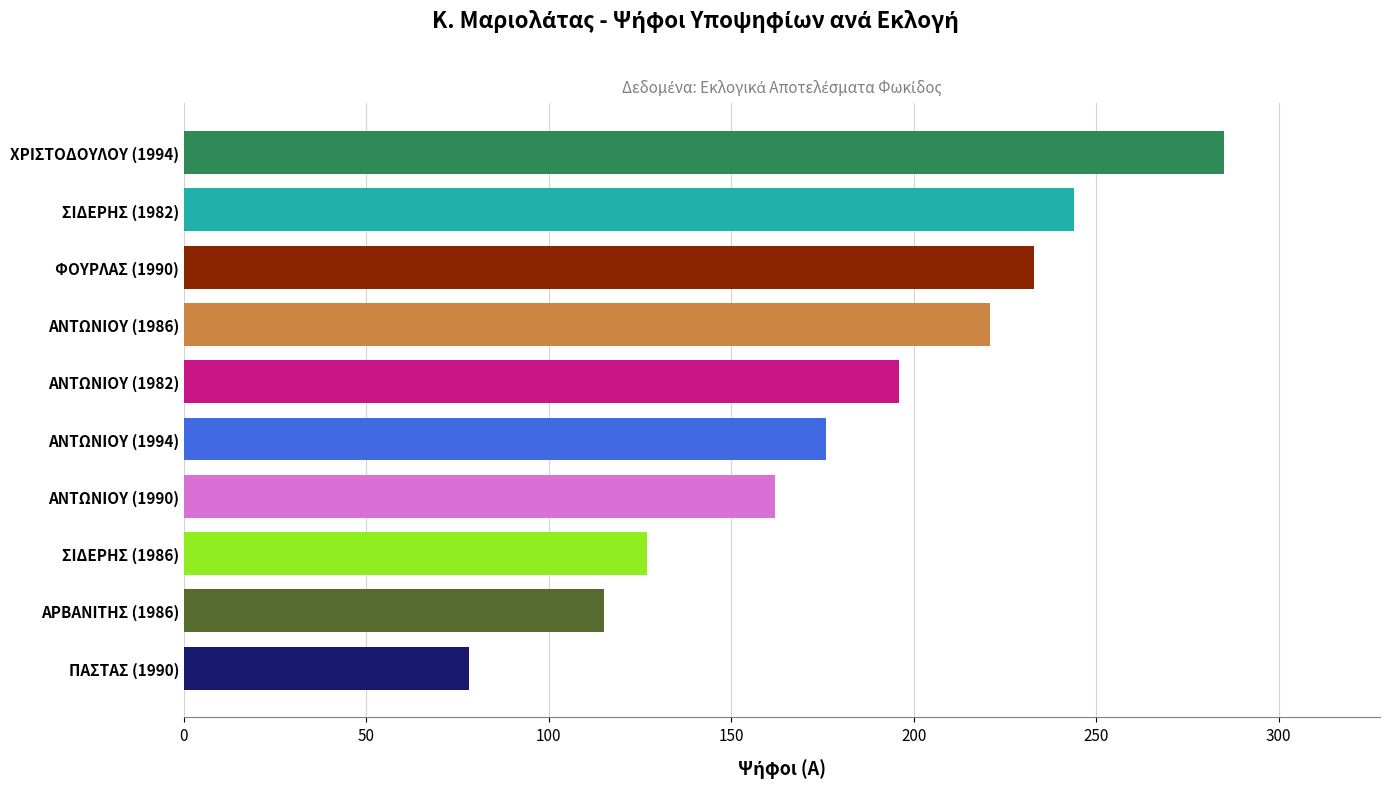

What value does the data have at ΑΡΒΑΝΙΤΗΣ (1986), to the nearest 5?

115